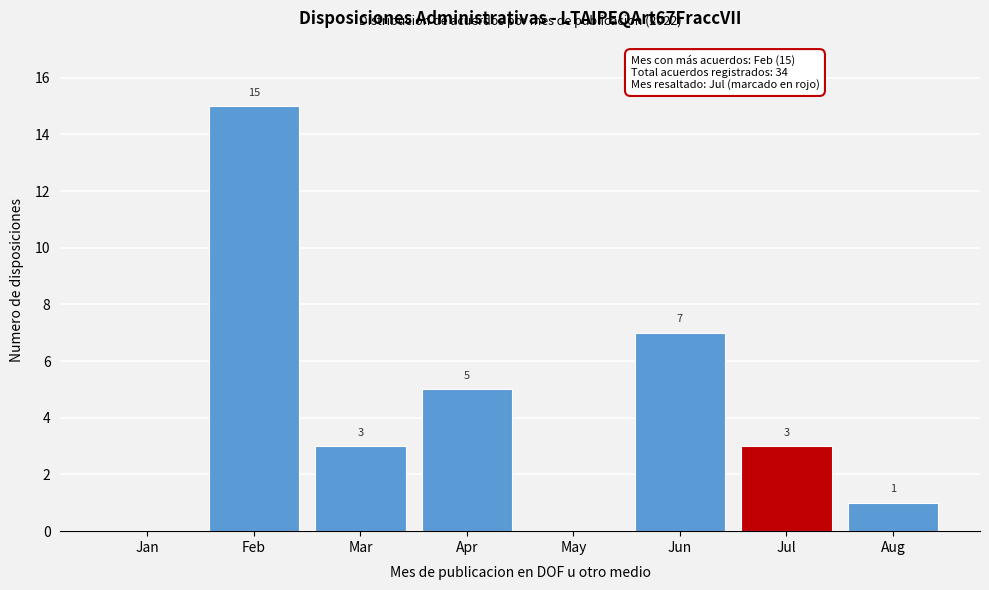

Reading left to right, extract all data points from this chart.

Jan=0	Feb=15	Mar=3	Apr=5	May=0	Jun=7	Jul=3	Aug=1